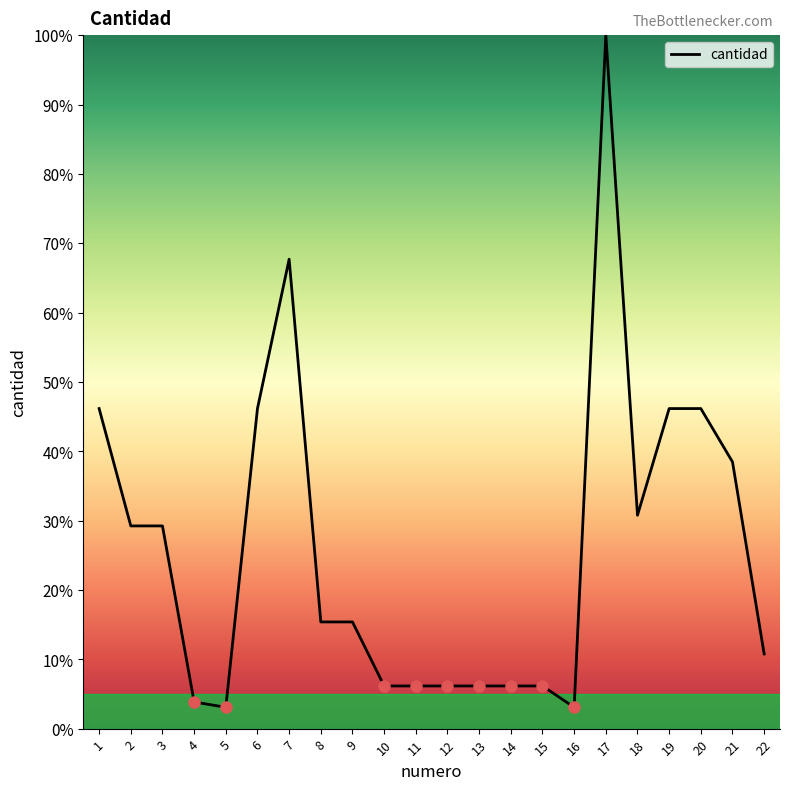

Approximately how many times larger is the value at 2 compared to 16?

9.5